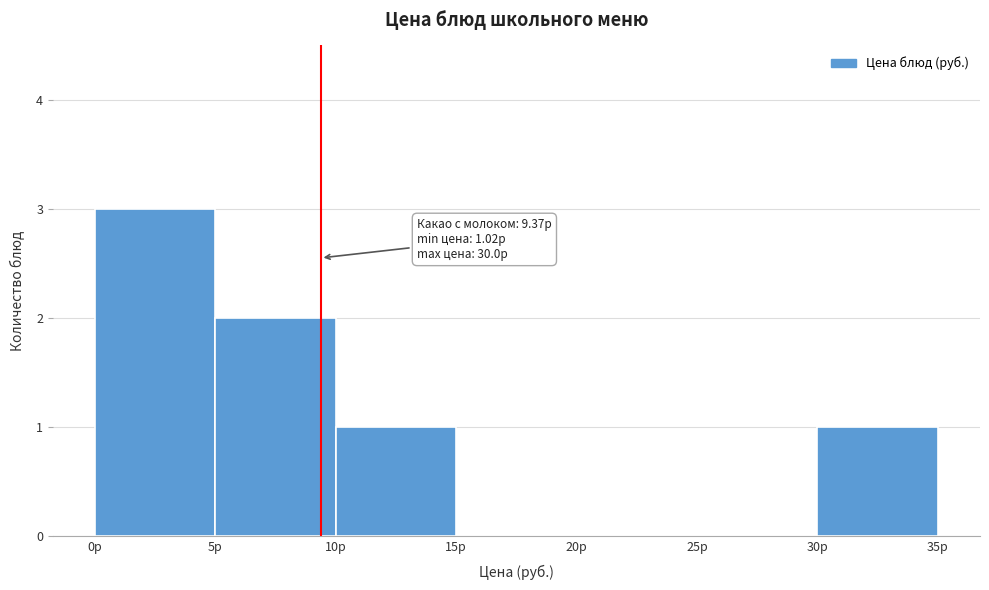

Which range on the x-axis has the tallest bar?

0 to 5